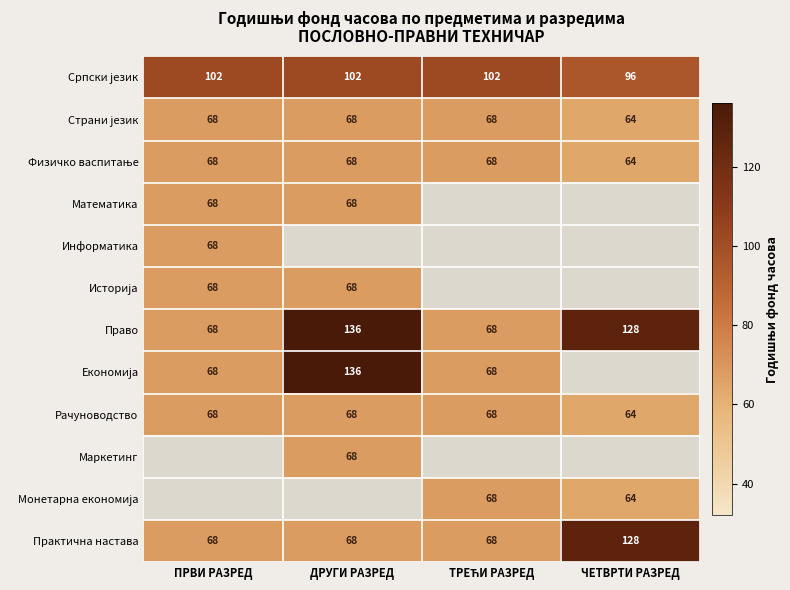

How many data points does each series have?

4